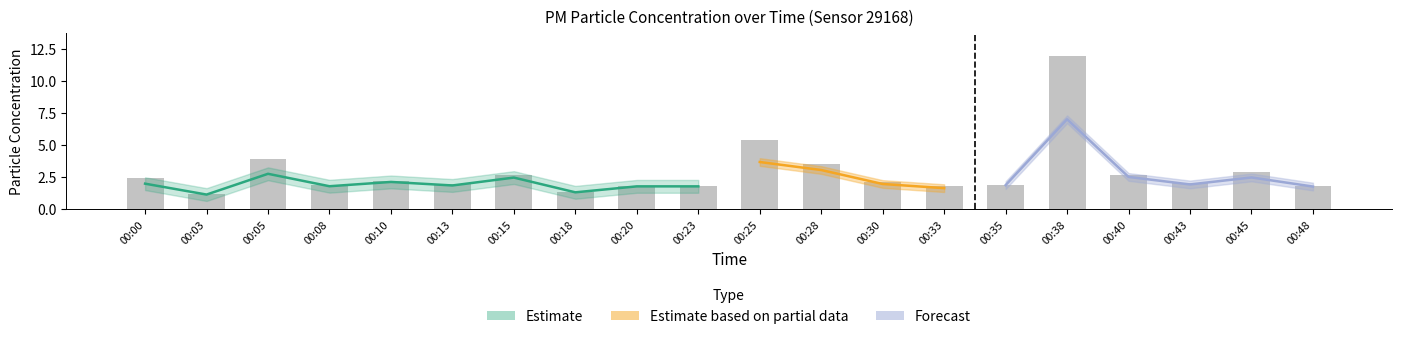

Where does the data first go above 2?

00:00